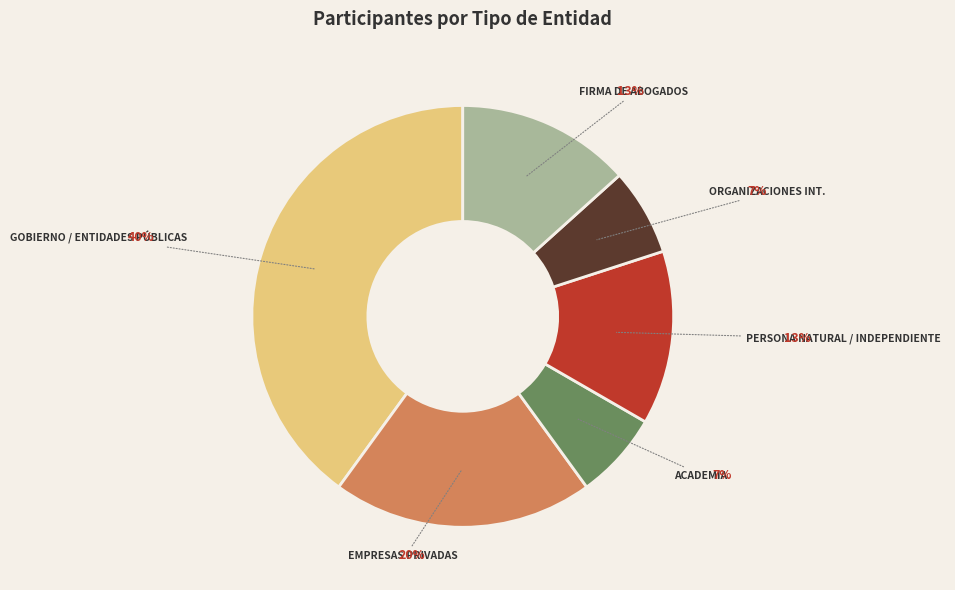

To the nearest percent, what is the difference between the largest and smallest slice percentages?

33%